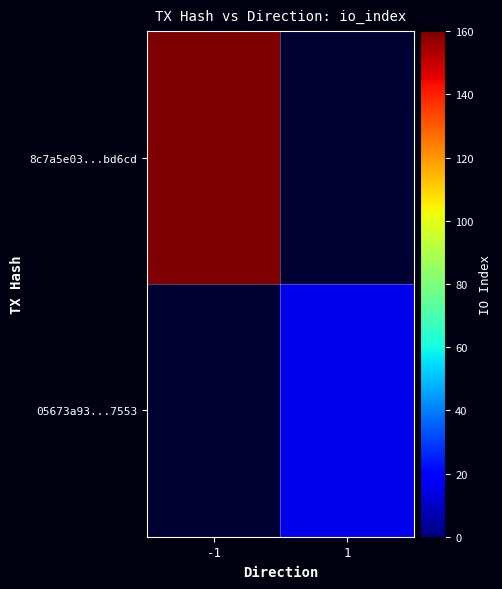

List the series in order of their peak value, highest first.

8c7a5e03...bd6cd, 05673a93...7553